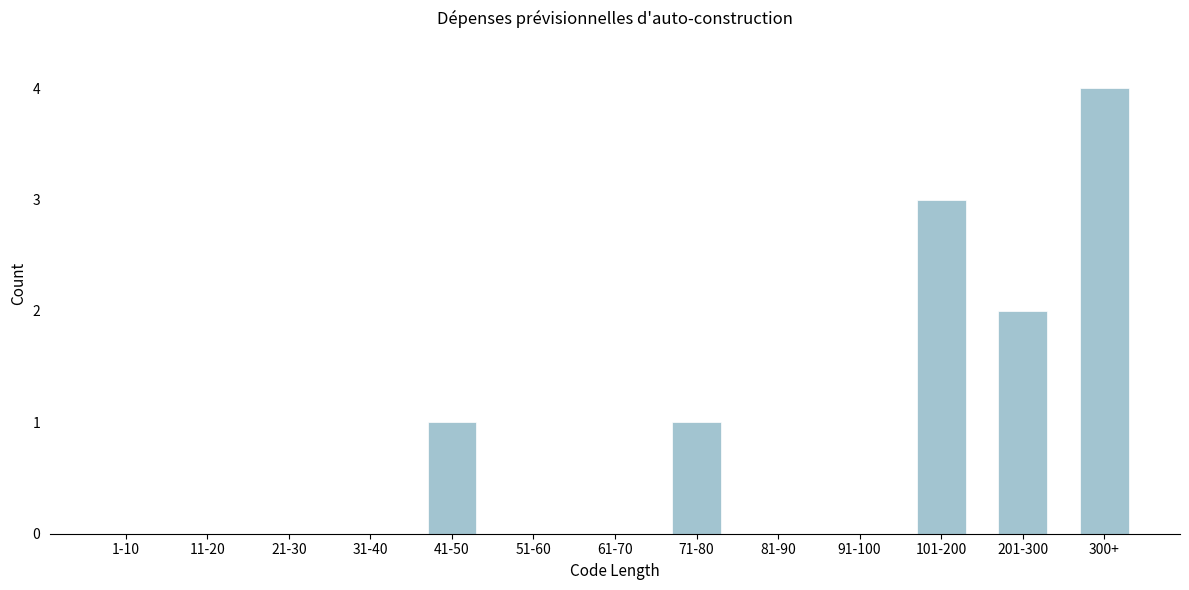

Reading left to right, list all the values displayed in this chart.

1-10=0	11-20=0	21-30=0	31-40=0	41-50=1	51-60=0	61-70=0	71-80=1	81-90=0	91-100=0	101-200=3	201-300=2	300+=4